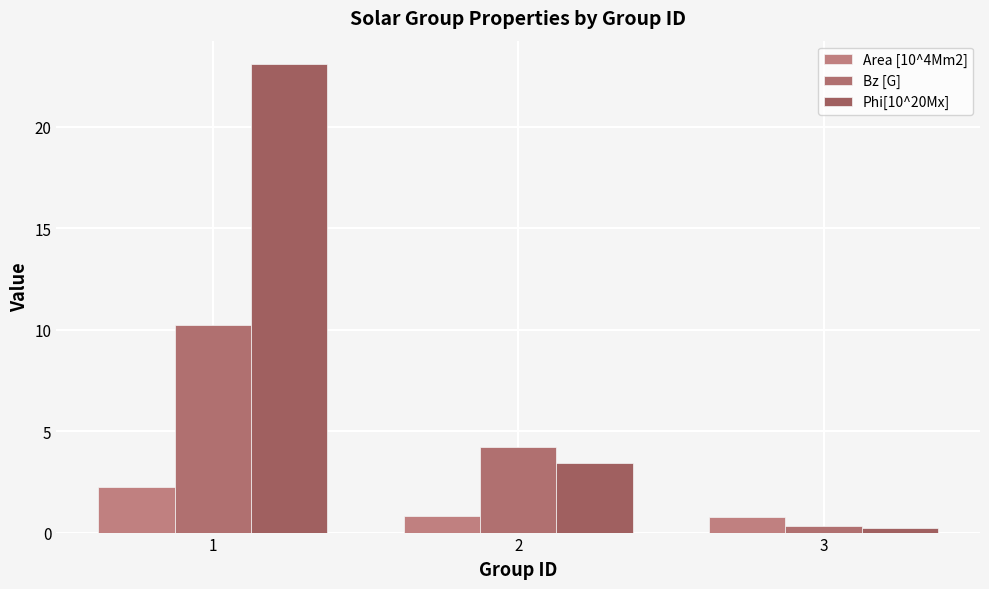

At how many categories does at least one series exceed 2?

2